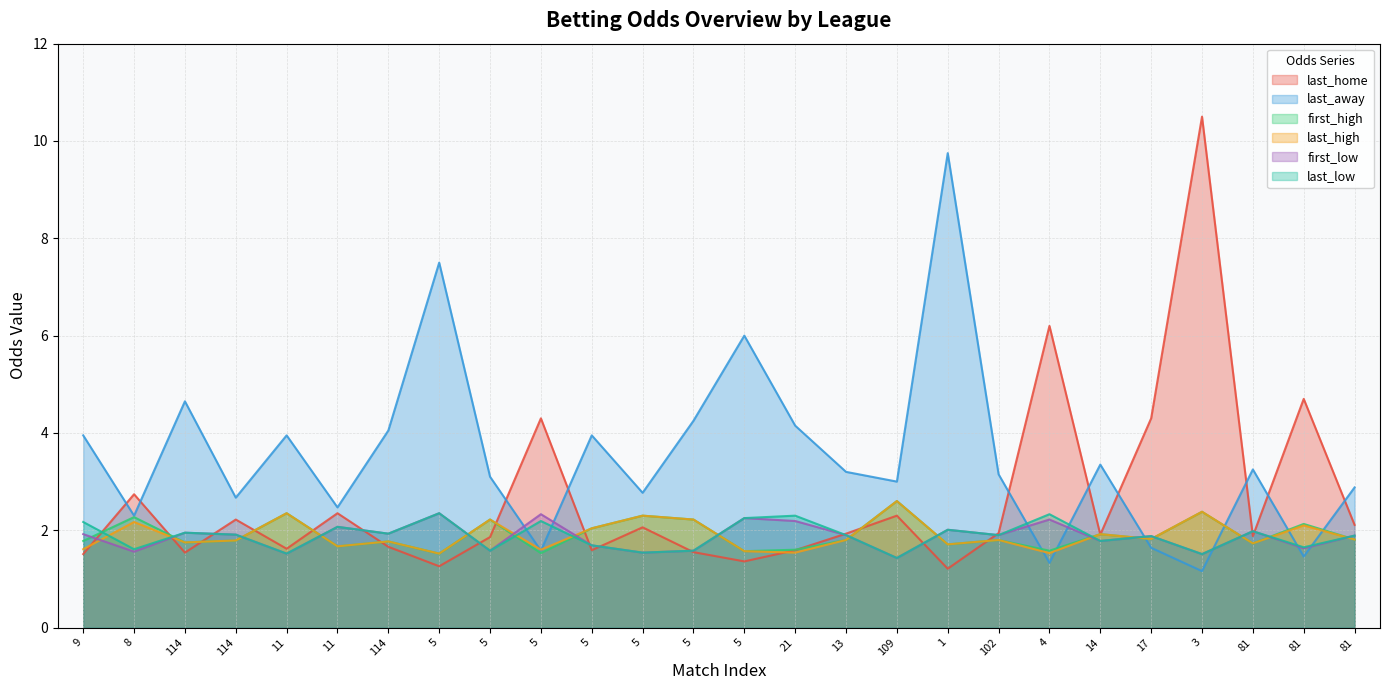

What is the value of the first_high point at the 11th from the left?

1.5